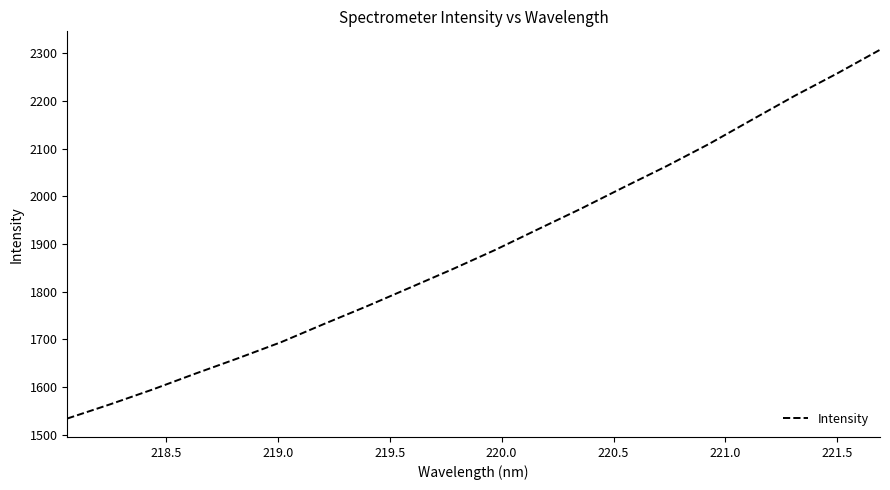

What is the maximum value shown in the chart?

2307.3